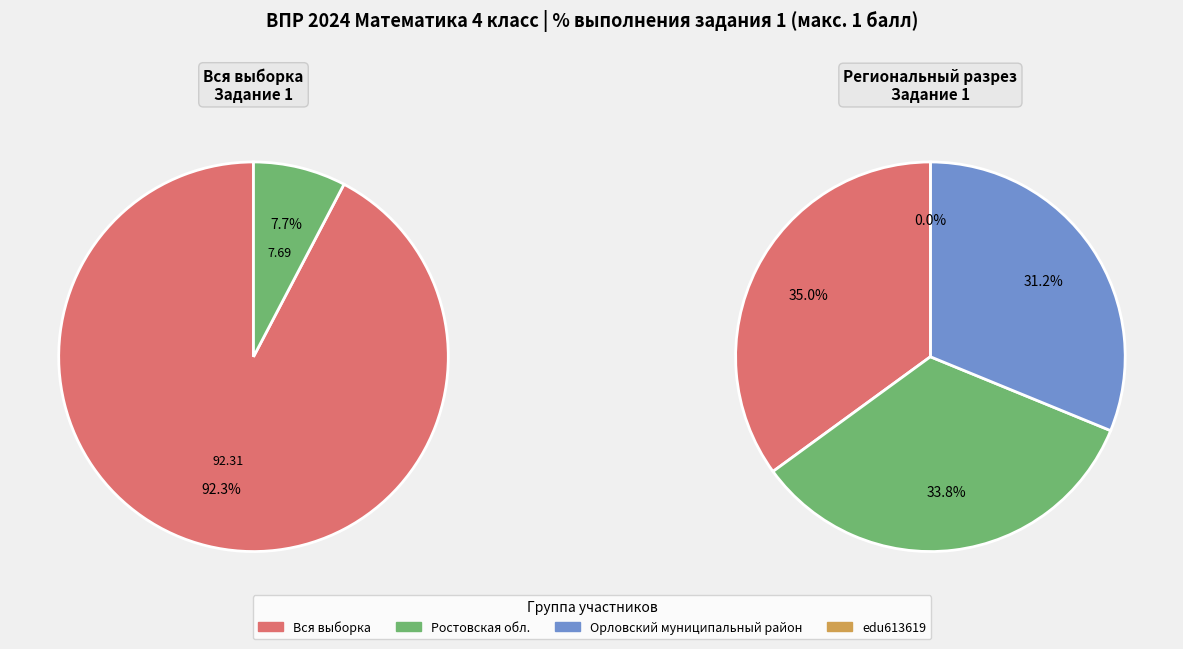

Rank the categories by value from highest to lowest.

Вся выборка, Ростовская обл., Орловский муниципальный район, edu613619